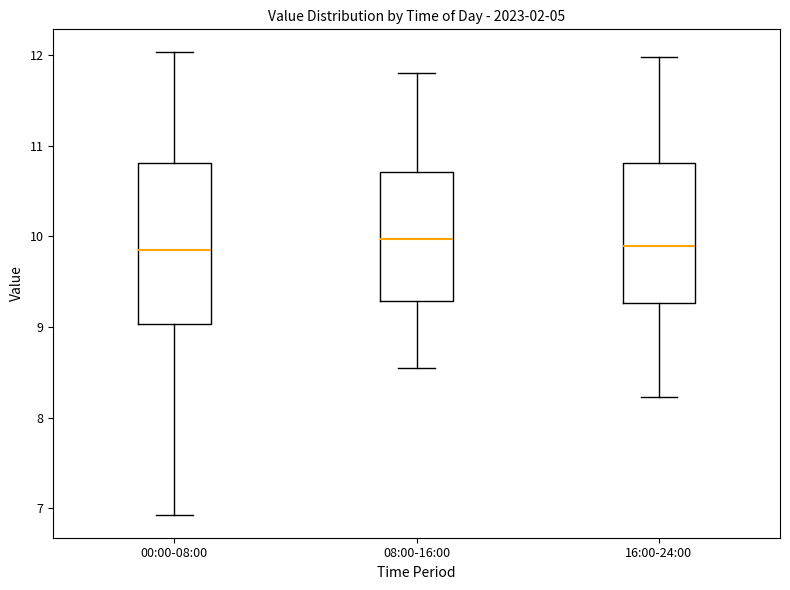

Where does the median line of the box for 08:00-16:00 sit on the y-axis? The values are not printed on the chart, so give them approximately, as read against the axis.

10.0